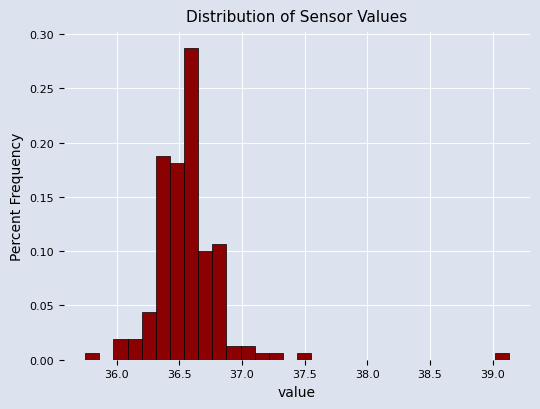

Around what value on the x-axis is the tallest bar? Give the approximate position of its centre, as read against the axis.

36.60